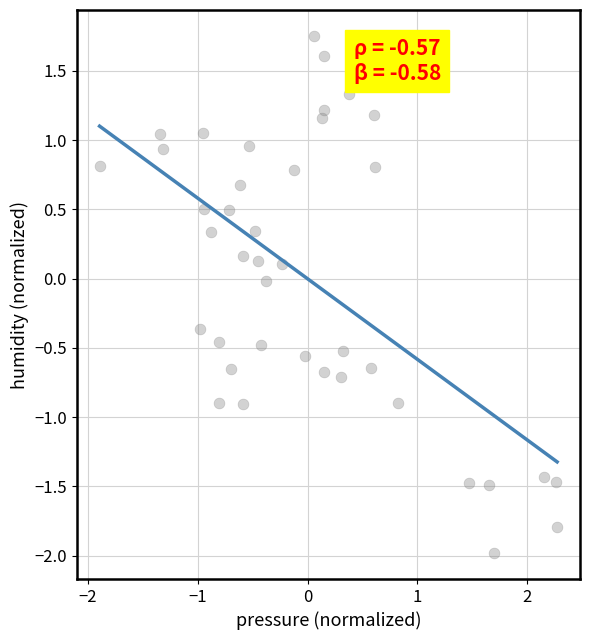

What is the range of X values (max minus min)?

4.2